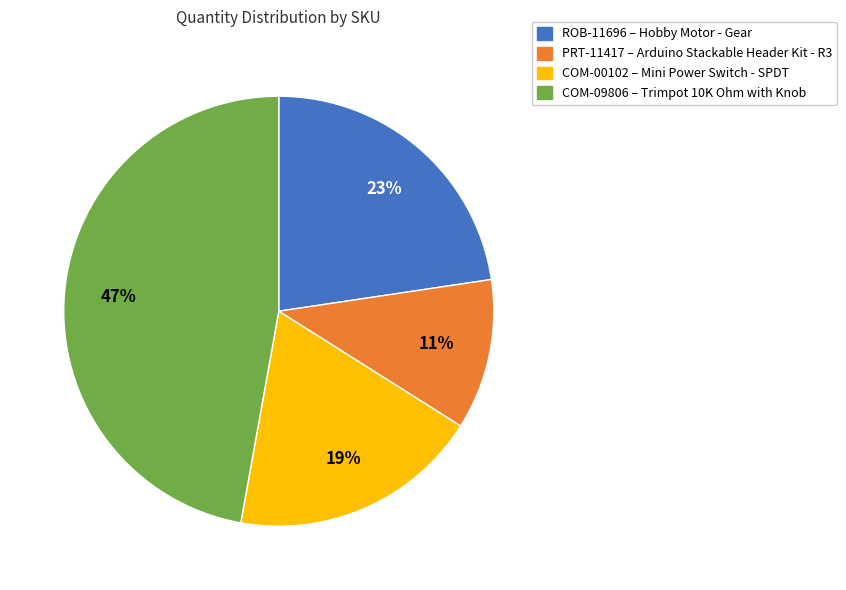

Between COM-09806 and PRT-11417, which is larger?

COM-09806